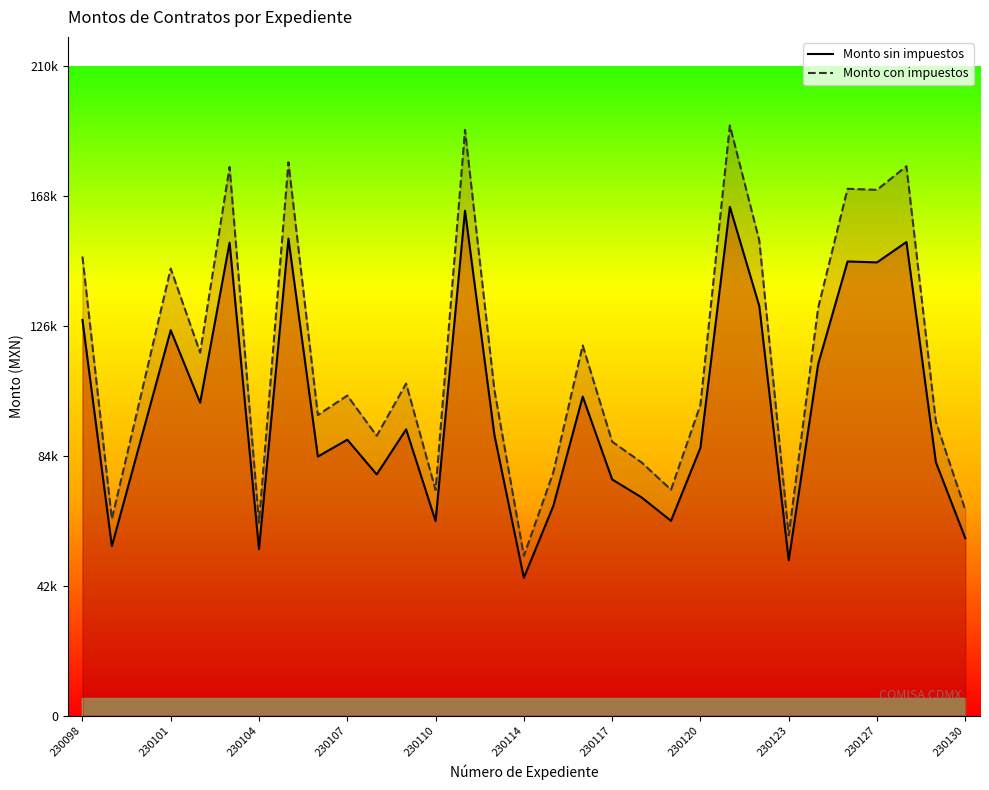

Count the number of data series in this chart.

2